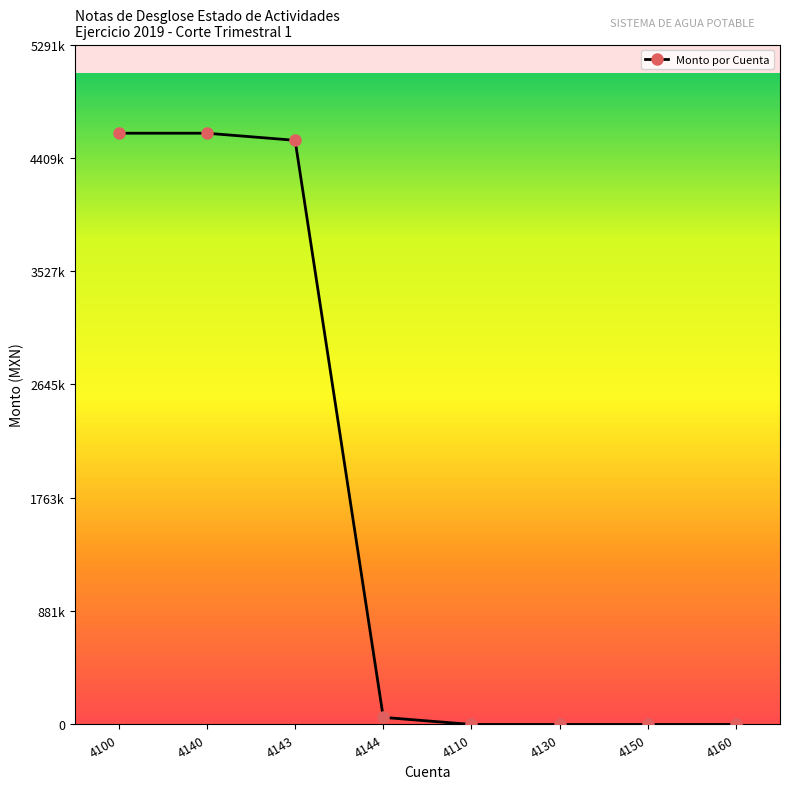

What is the value of the 2nd point from the left?

4601006.1